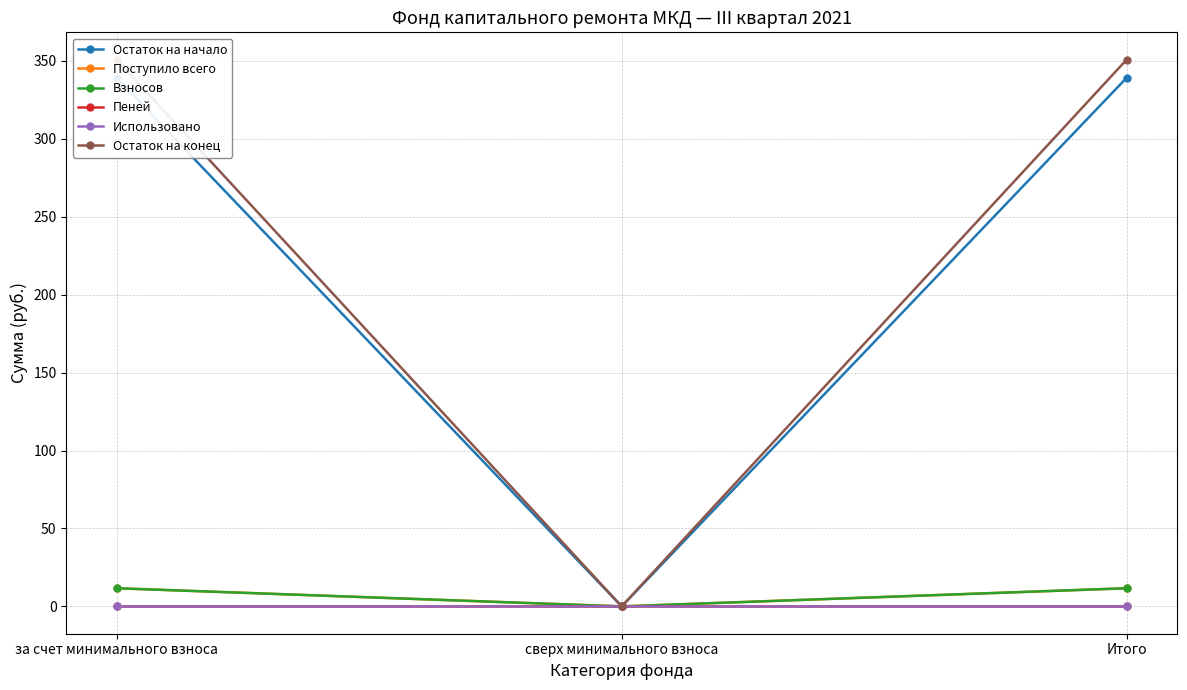

Where is Остаток на конец nearest to the value 175?

сверх минимального взноса